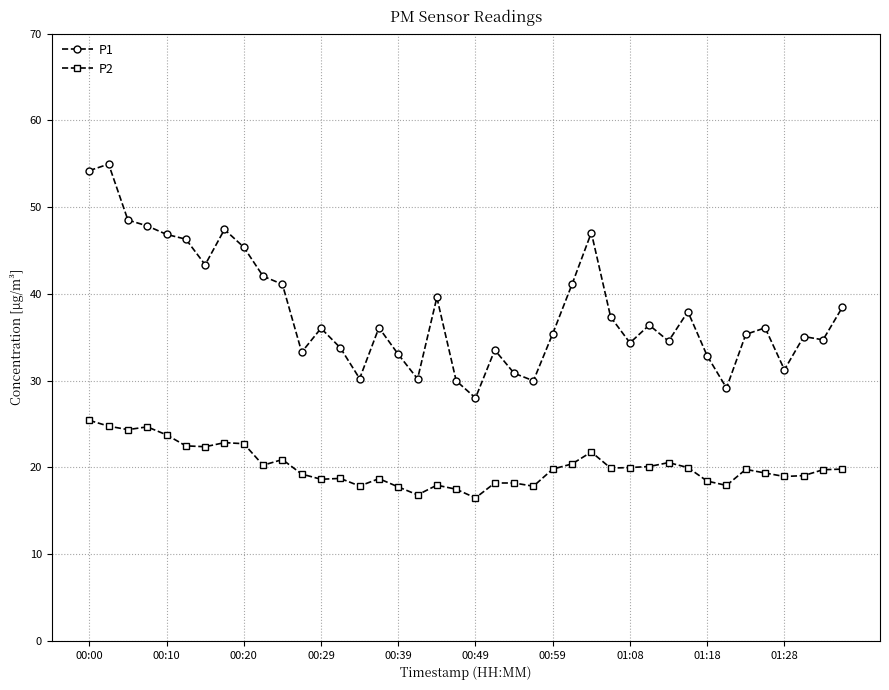

True or false: P1 has more than 0 points higher than both neighbors.

True